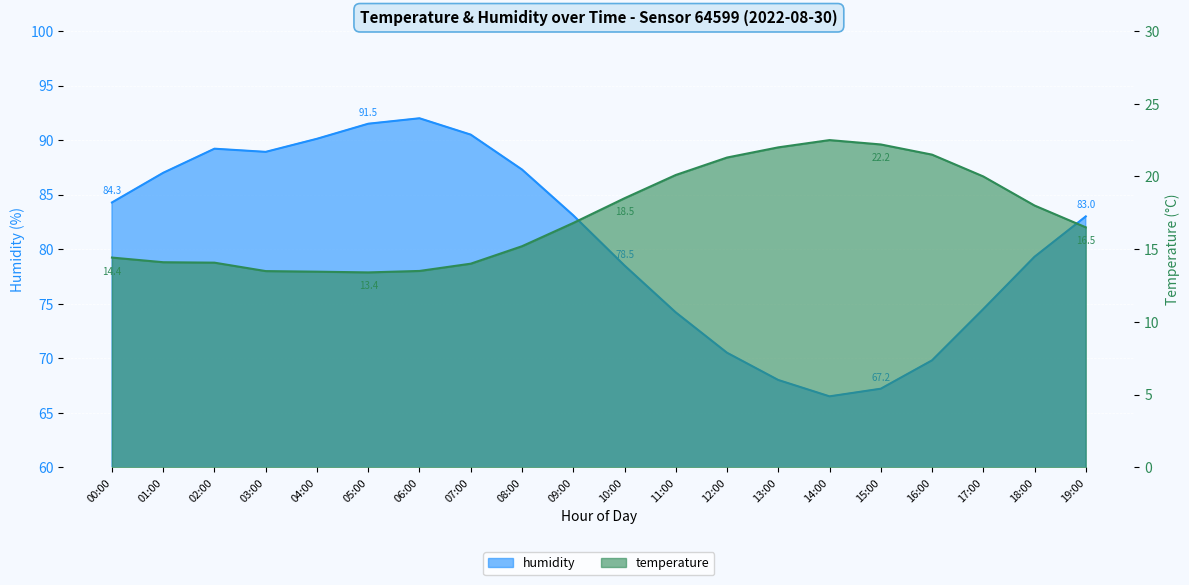

Which series has the widest spread of values?

humidity